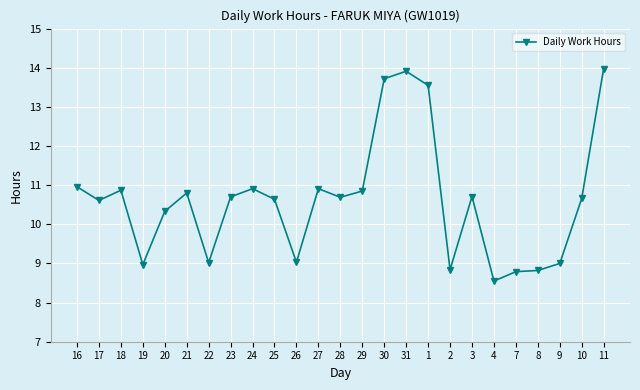

How many values exceed 10?

17